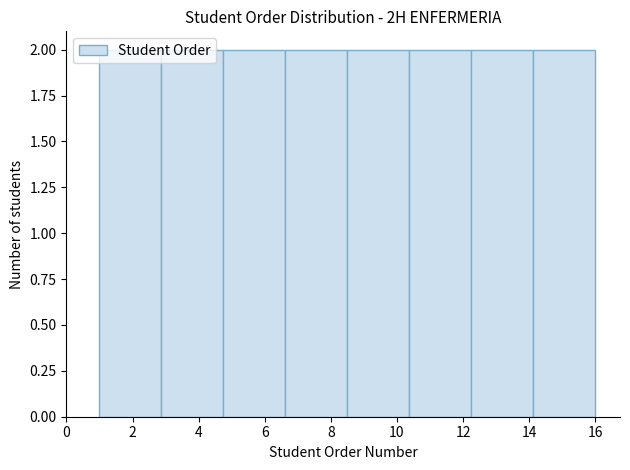

Reading left to right, list every bar in this chart as the range it spans on the x-axis followed by its height. Neither the bar edges nor the heights are printed on the chart, so give them approximately, as read against the axes.

1.0 to 2.8: 2
2.8 to 4.8: 2
4.8 to 6.6: 2
6.6 to 8.6: 2
8.6 to 10.4: 2
10.4 to 12.2: 2
12.2 to 14.2: 2
14.2 to 16.0: 2